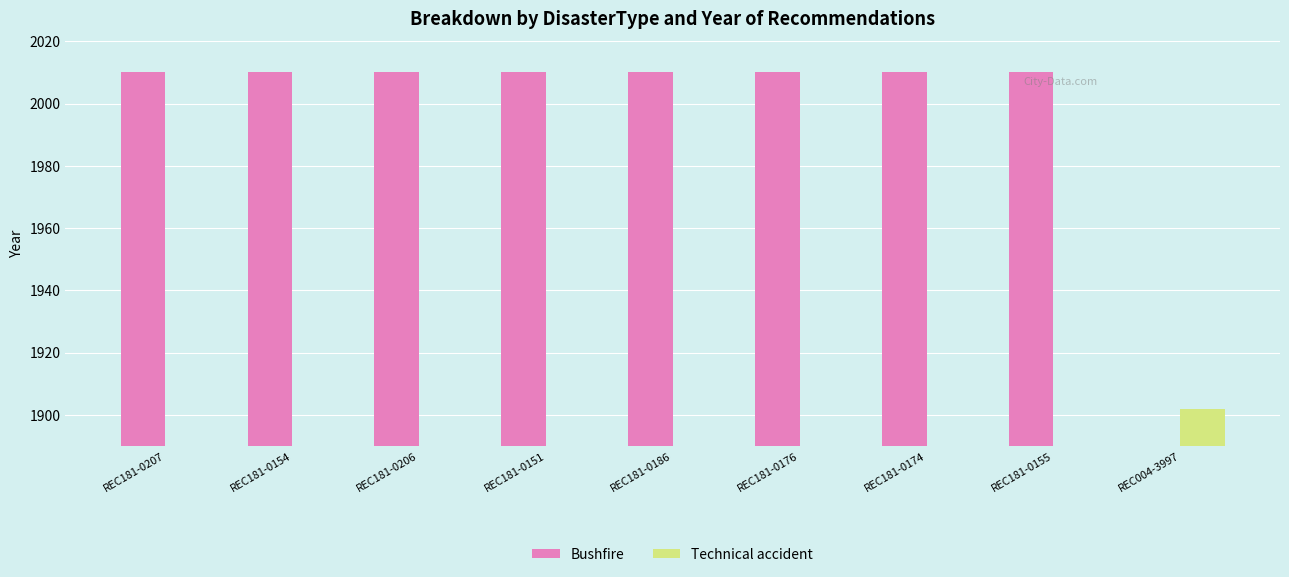

What is the value of the Technical accident bar at the 9th from the left?

1902